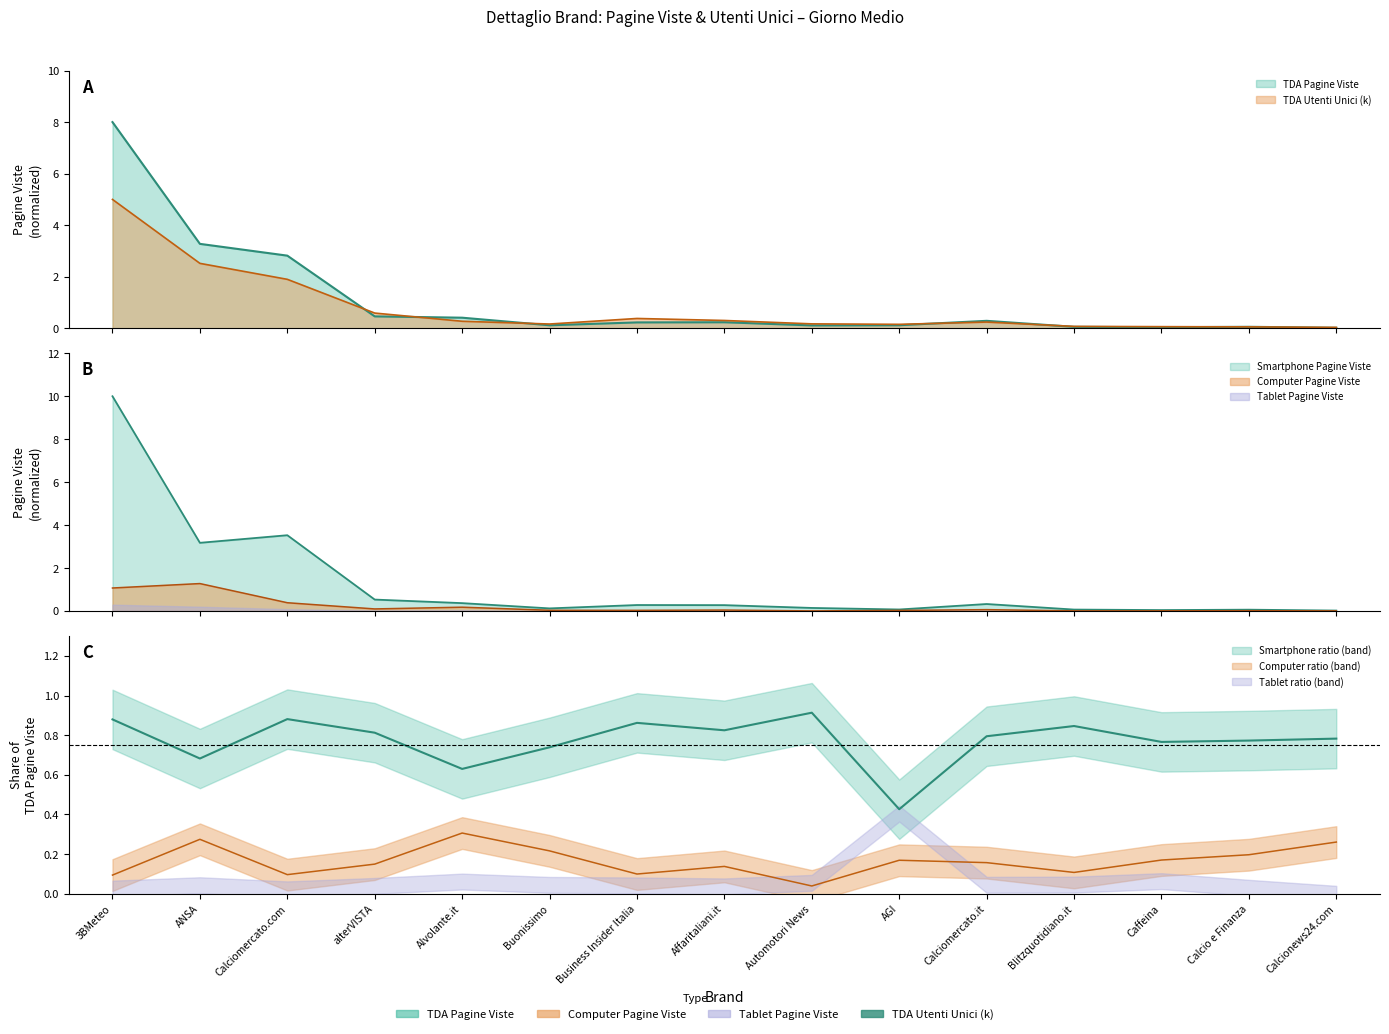

Which series has the largest range (max minus min)?

Smartphone Pagine Viste